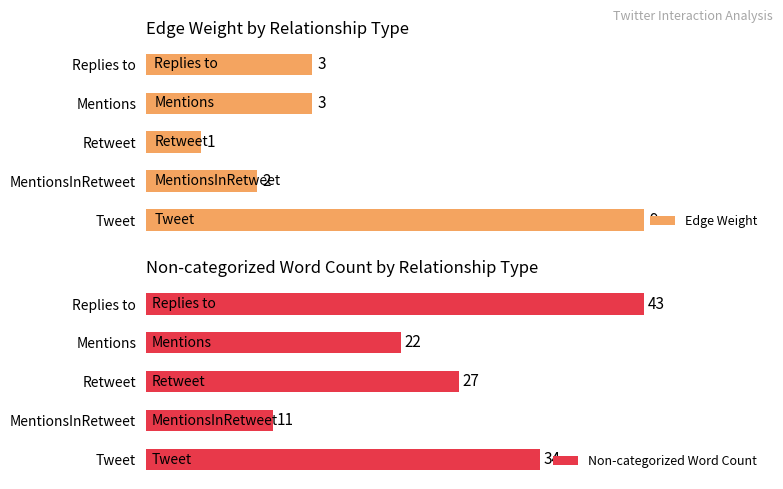

Which category has the highest value in the Edge Weight series?

Tweet